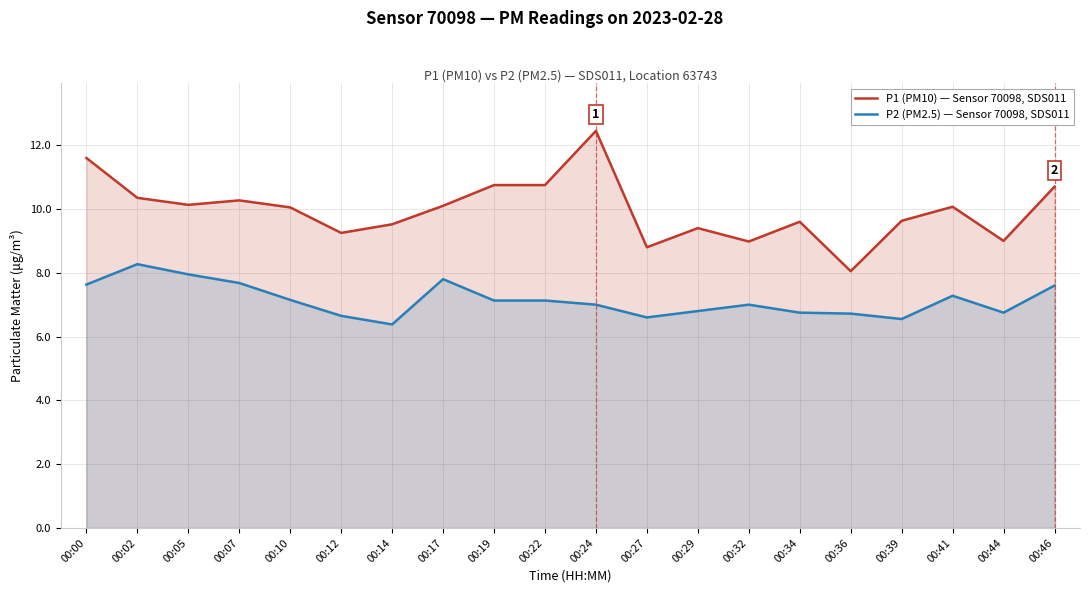

Reading left to right, list all the values displayed in this chart.

P1 (PM10) — Sensor 70098, SDS011: 11.6	10.3	10.1	10.3	10.1	9.2	9.5	10.1	10.8	10.8	12.4	8.8	9.4	9.0	9.6	8.1	9.6	10.1	9.0	10.7
P2 (PM2.5) — Sensor 70098, SDS011: 7.6	8.3	8.0	7.7	7.2	6.7	6.4	7.8	7.1	7.1	7.0	6.6	6.8	7.0	6.8	6.7	6.5	7.3	6.8	7.6